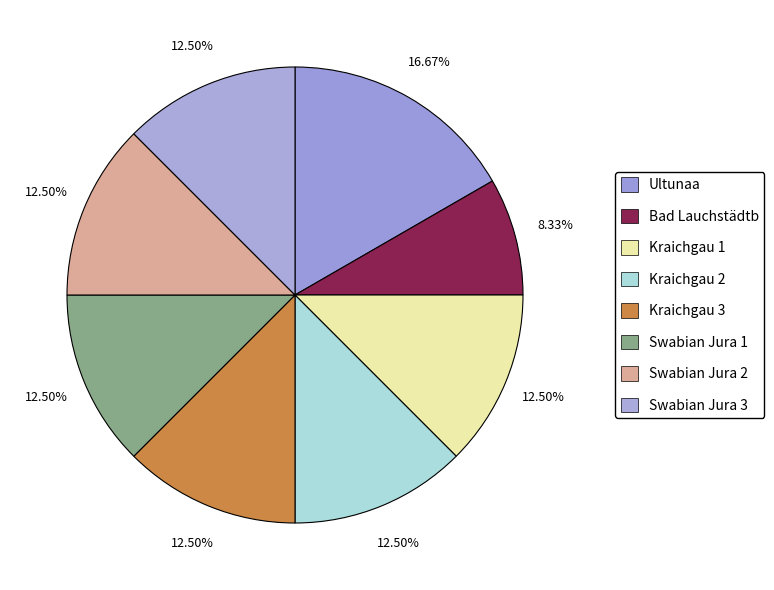

To the nearest percent, what portion does Kraichgau 1 represent?

12%